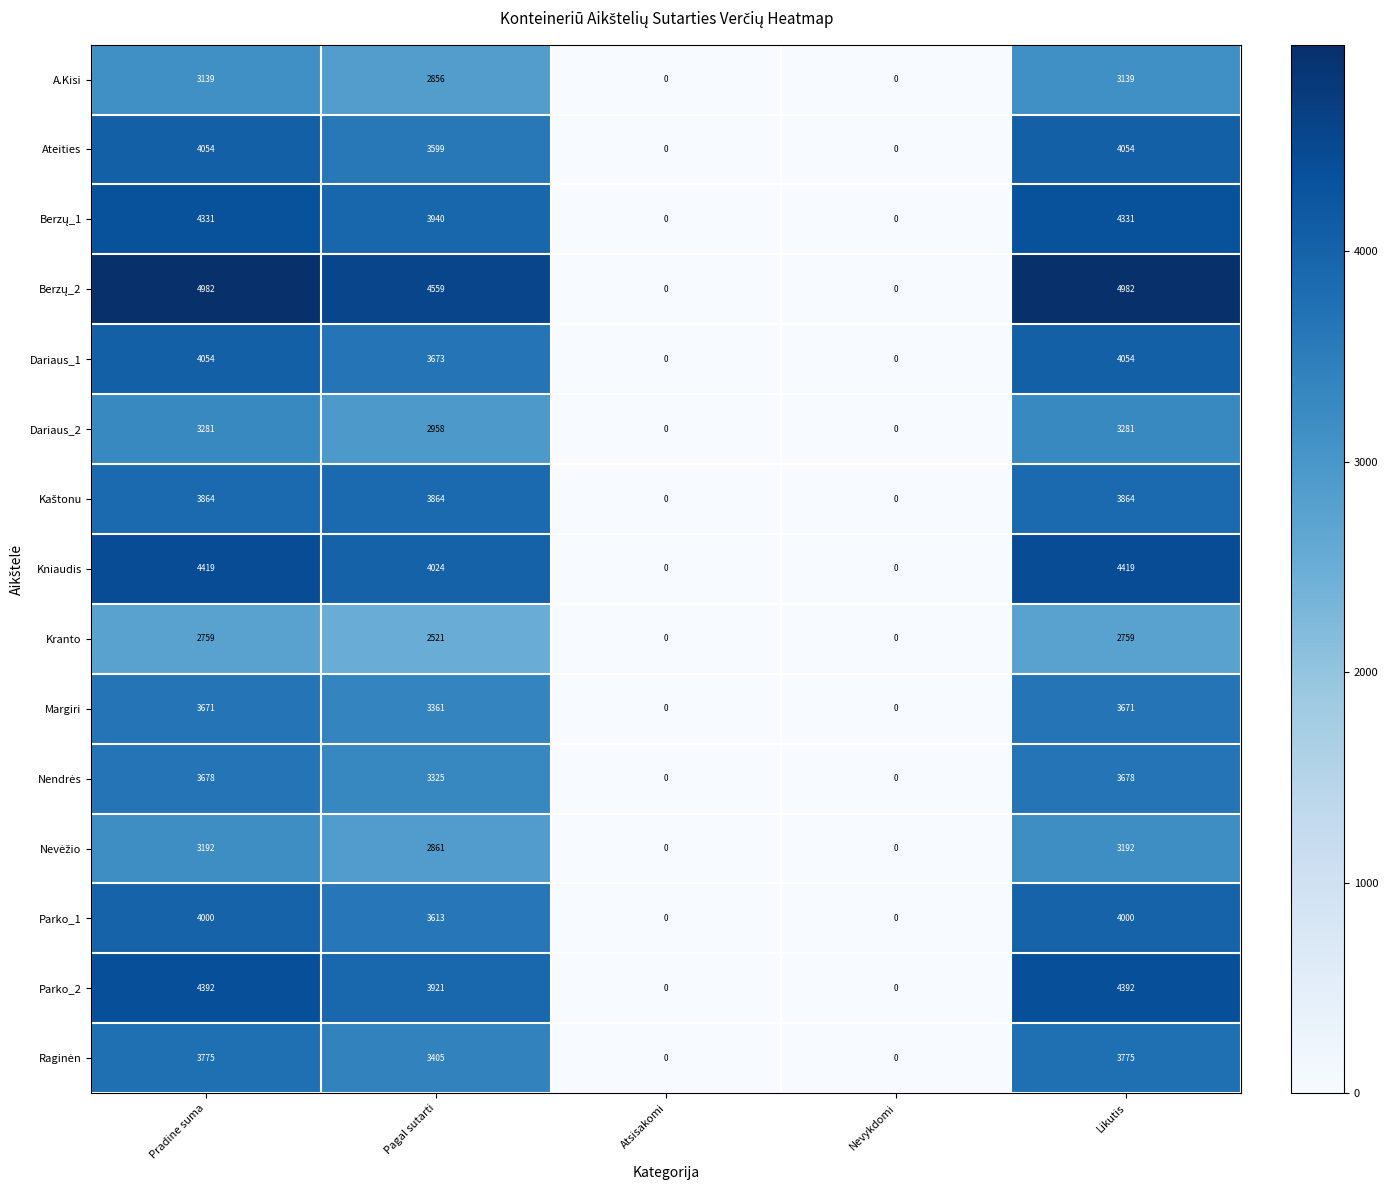

At which label does A.Kisi first exceed 2856?

Pradine suma